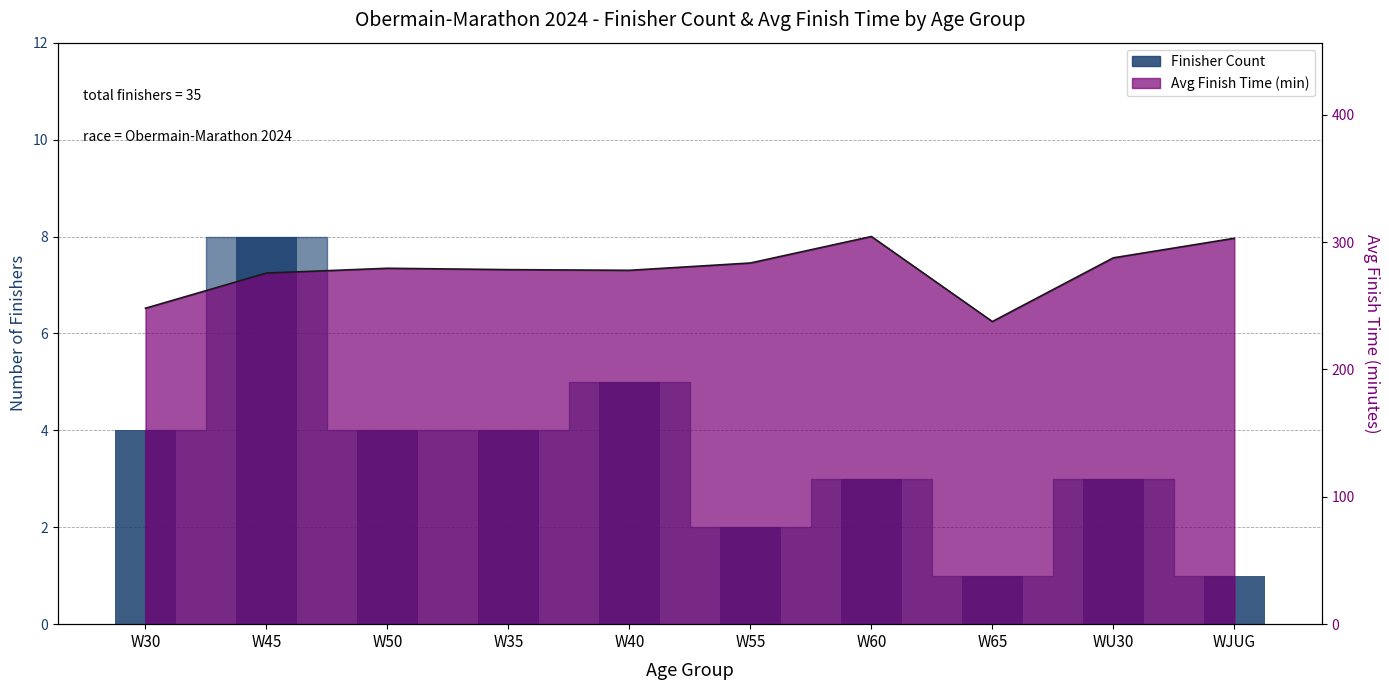

Which label corresponds to the smallest value in the chart?

W65